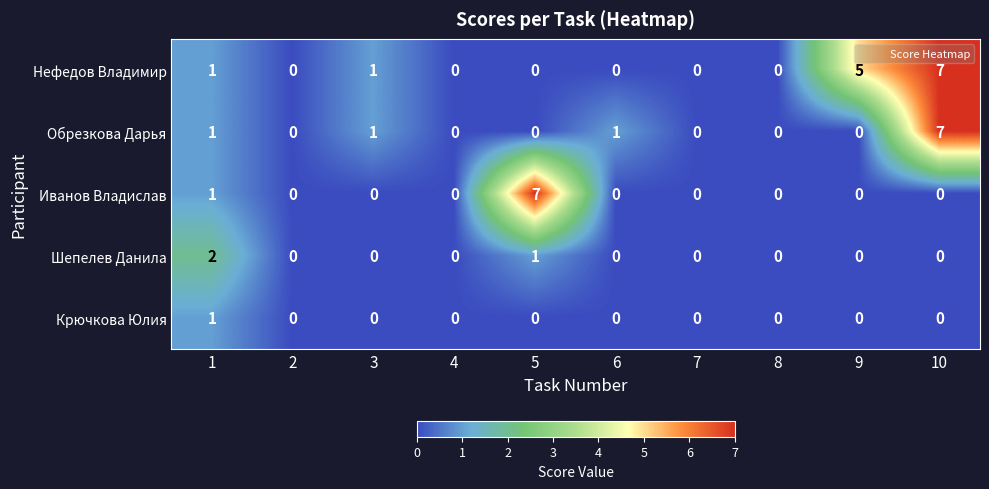

List the series in order of their overall mean, highest first.

Нефедов Владимир, Обрезкова Дарья, Иванов Владислав, Шепелев Данила, Крючкова Юлия